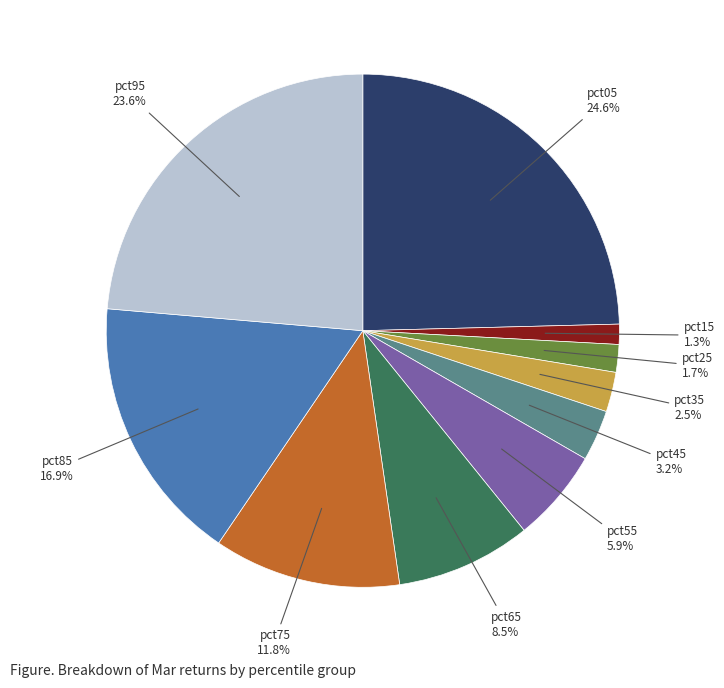

Does any single category account for the majority?

No